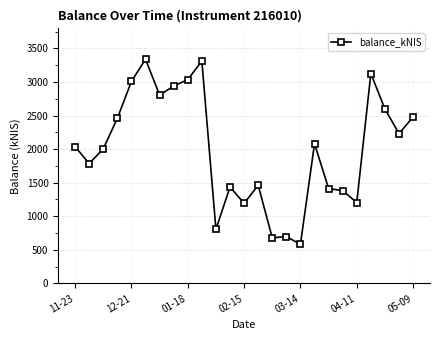

What is the difference between the maximum and minimum values?

2757.7